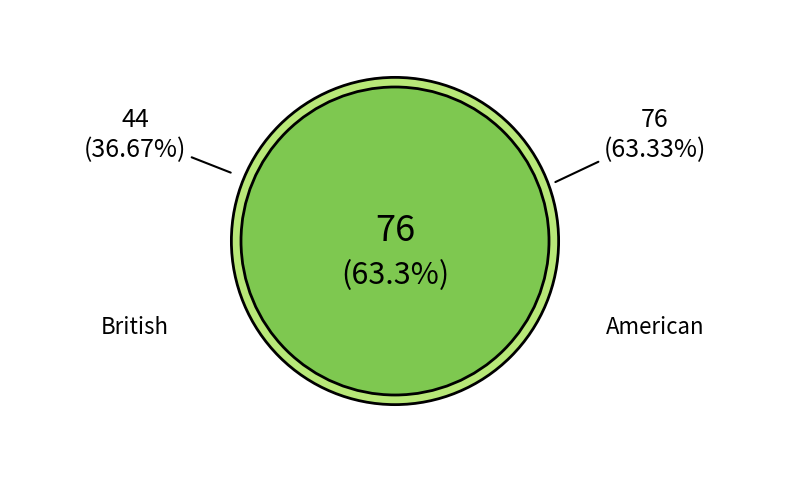

How many slices are in this pie chart?

2